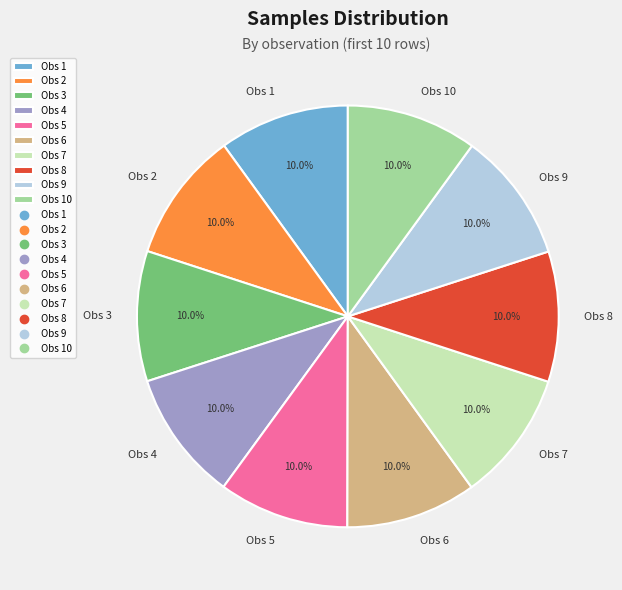

What percentage do Obs 8 and Obs 7 together represent?

20.0%